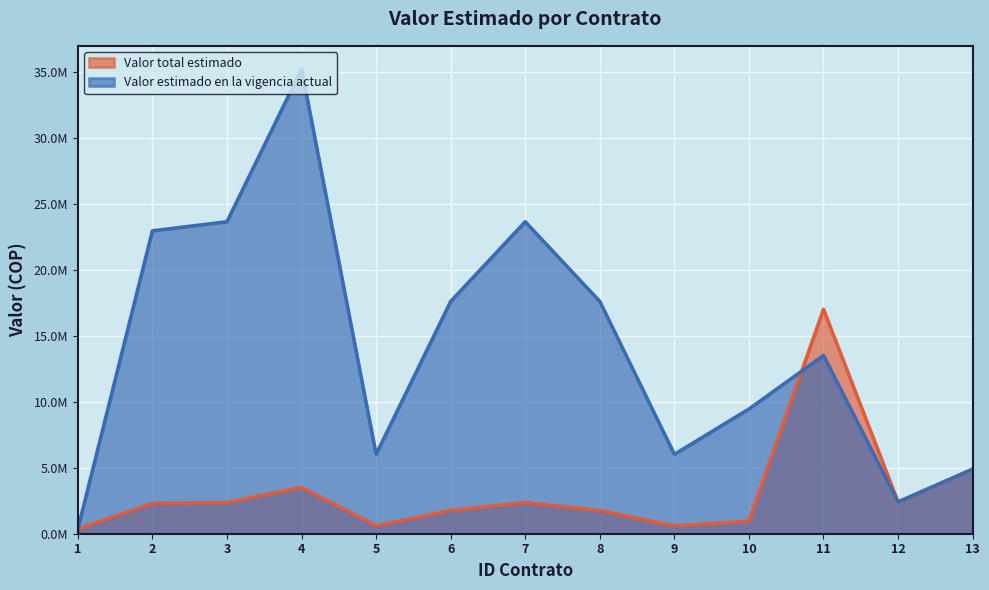

Which category has the highest value across all series?

4